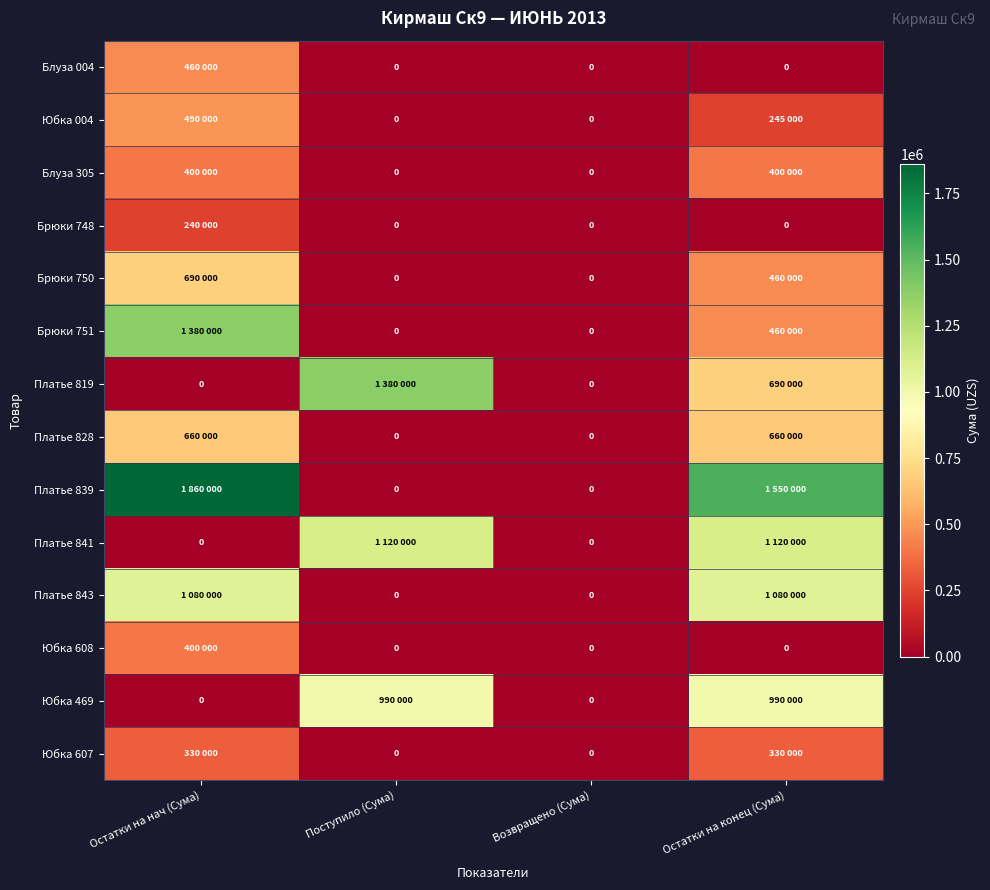

At how many categories does at least one series exceed 405735?

3